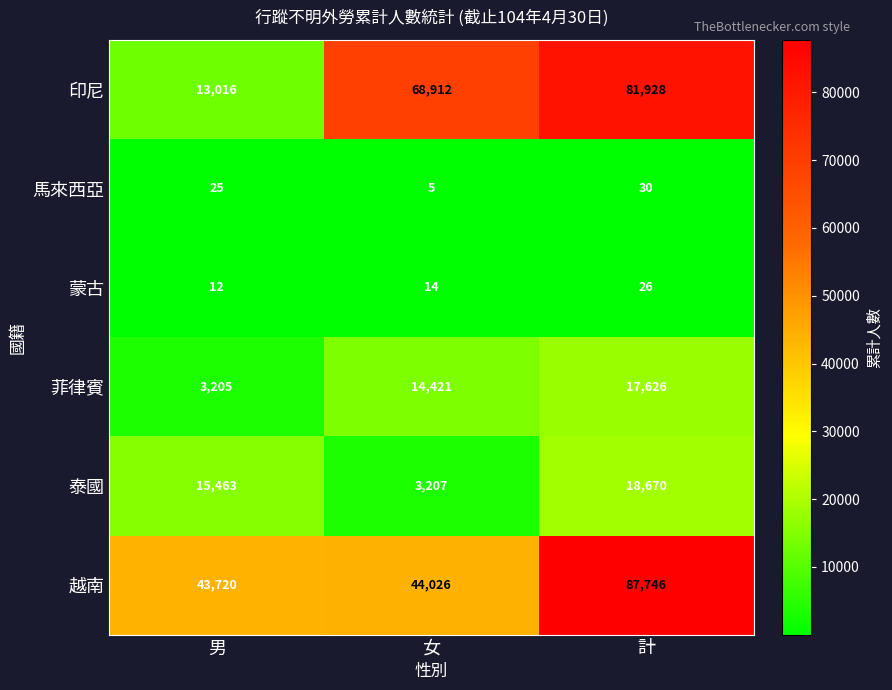

What is the difference between the highest and lowest values at 女?

68907